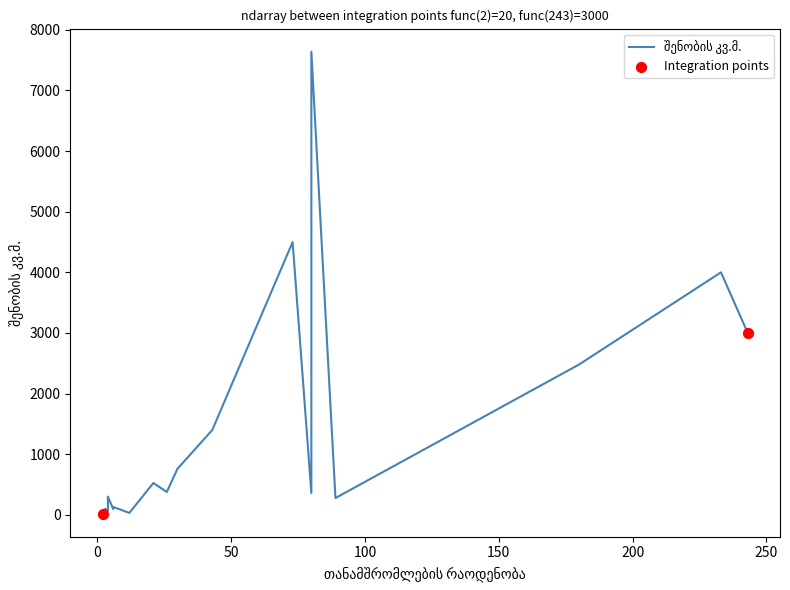

Which has a higher value, 180 or 6?

180